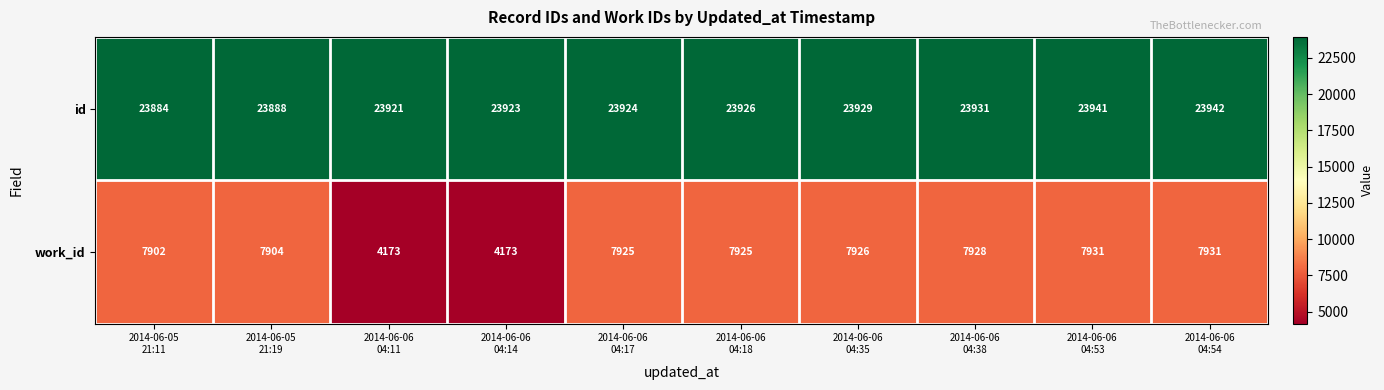

How many categories are shown in the chart?

10